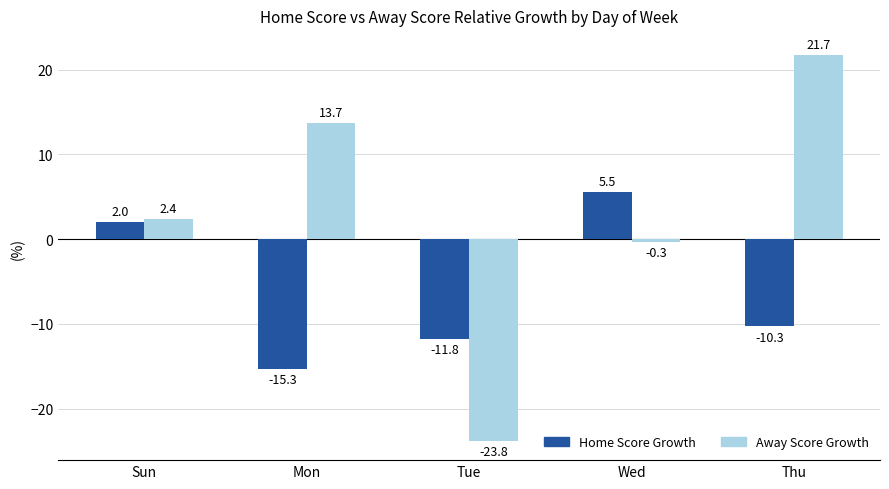

The value of Home Score Growth at Sun is 3.6. True or false?

False